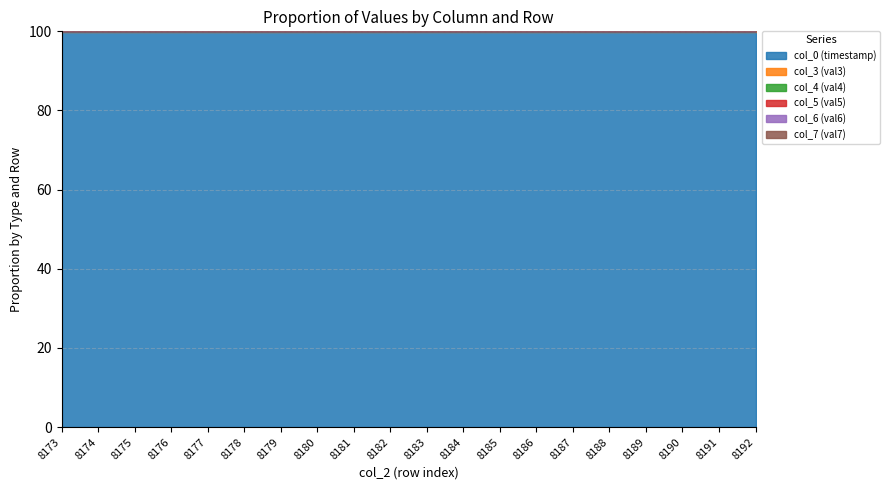

True or false: col_0 (timestamp) has a value of 99.9 at 8191.

True